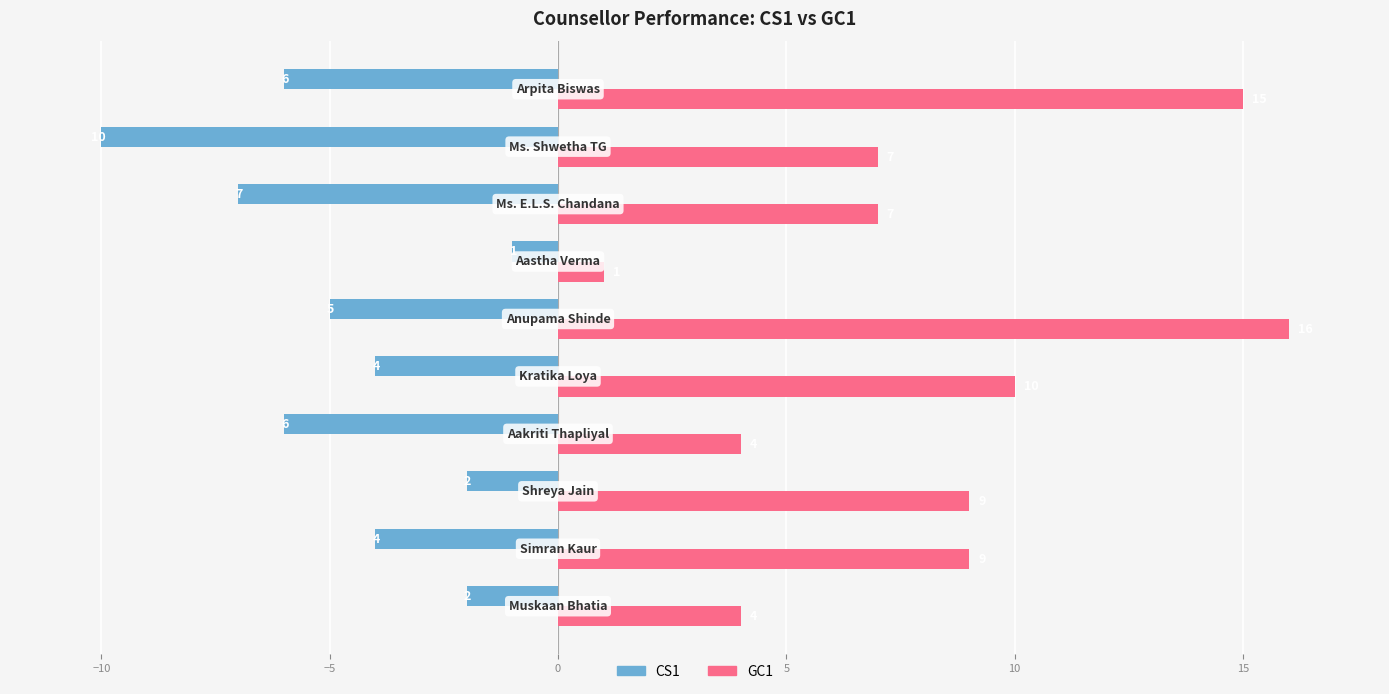

What is the smallest value displayed?

-10